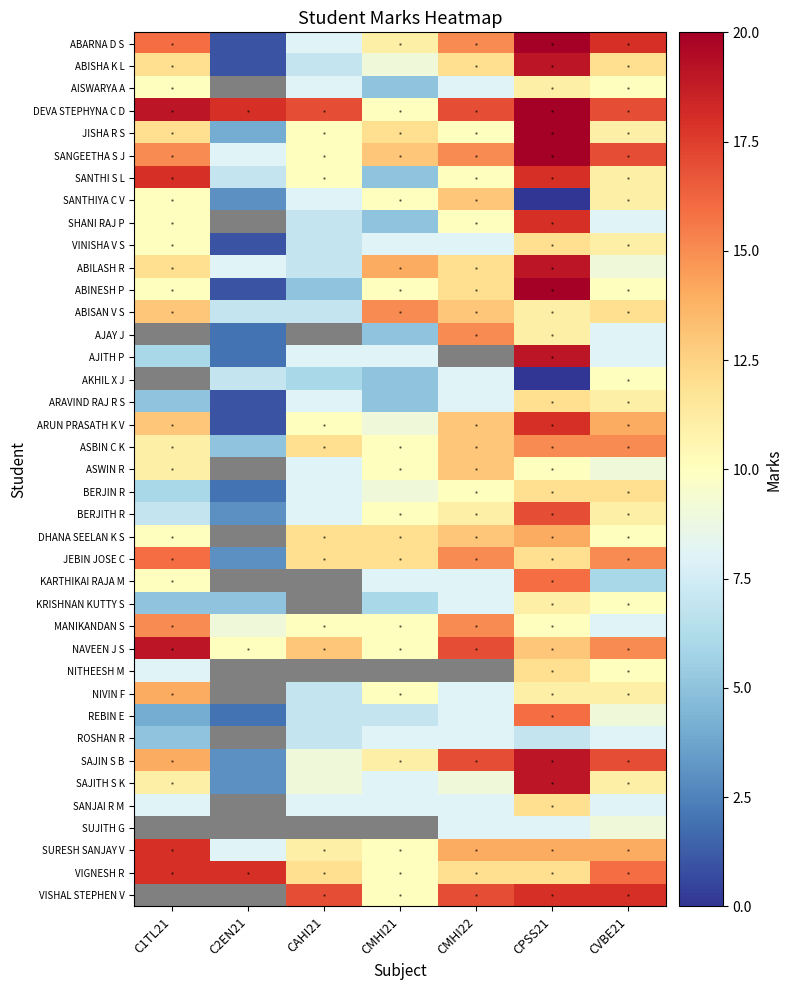

Is it true that ASWIN R equals 9.0 at CVBE21?

True